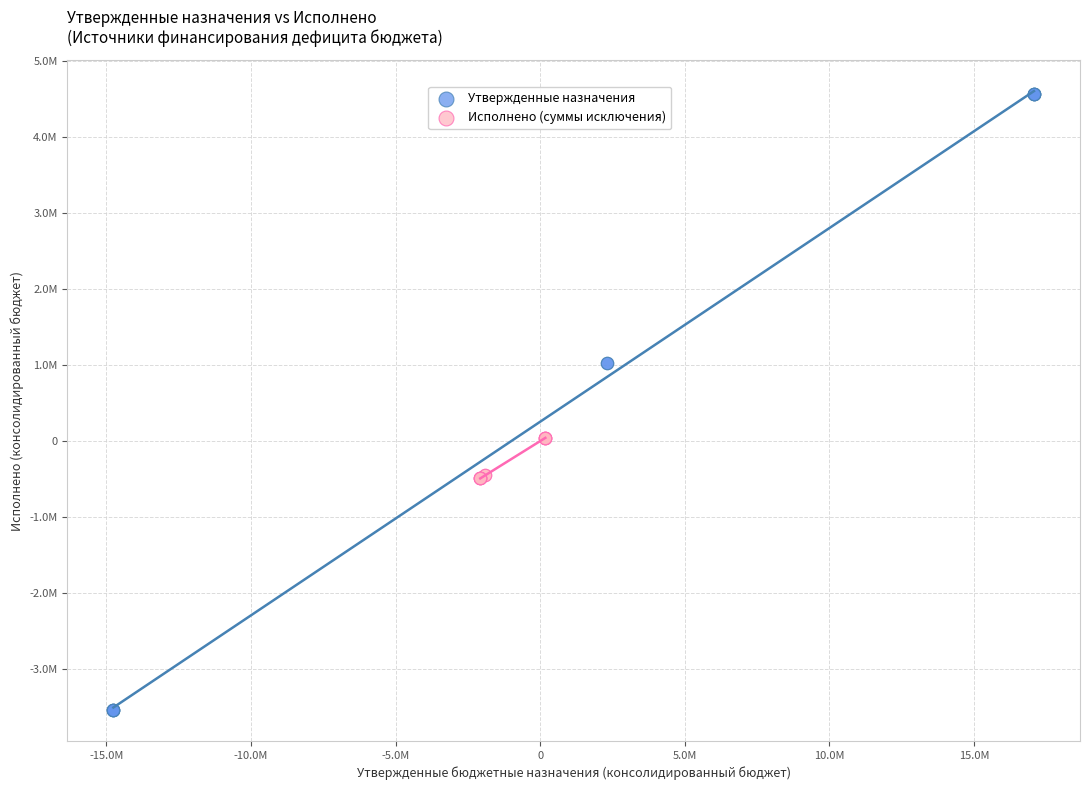

What are all the series names shown in the legend?

Утвержденные назначения, Исполнено (суммы исключения)